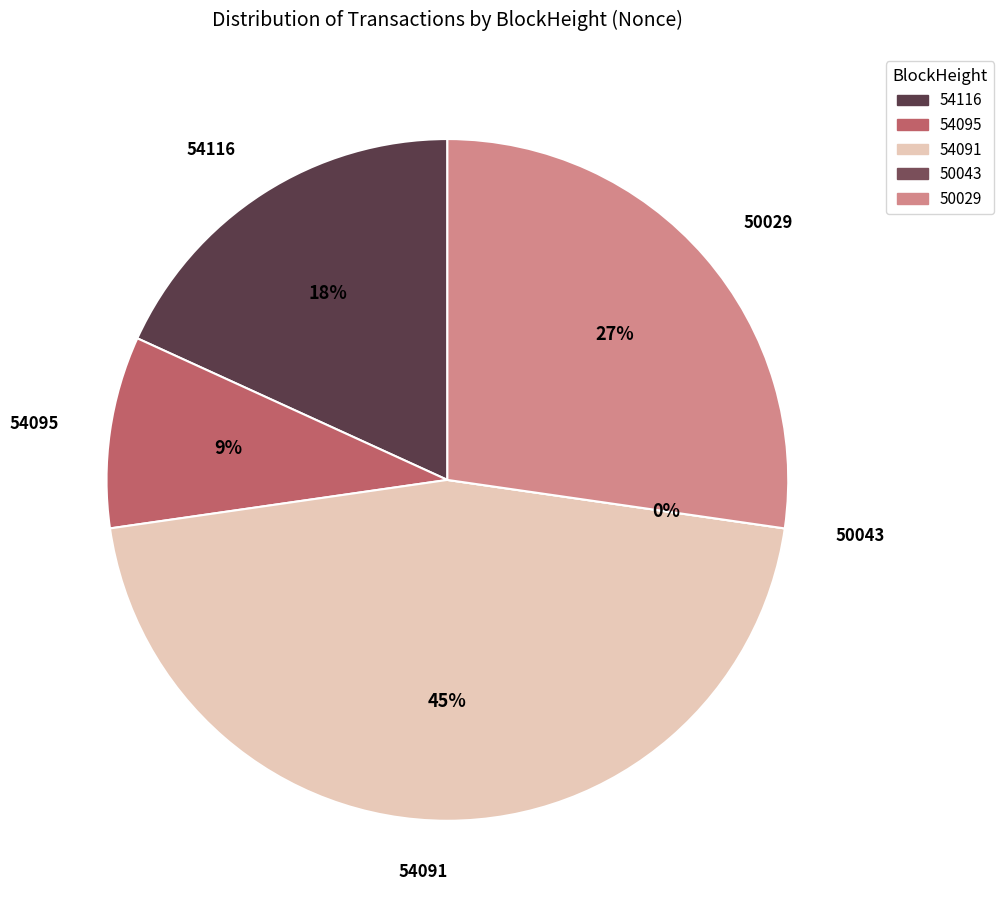

Rank the categories by value from lowest to highest.

50043, 54095, 54116, 50029, 54091